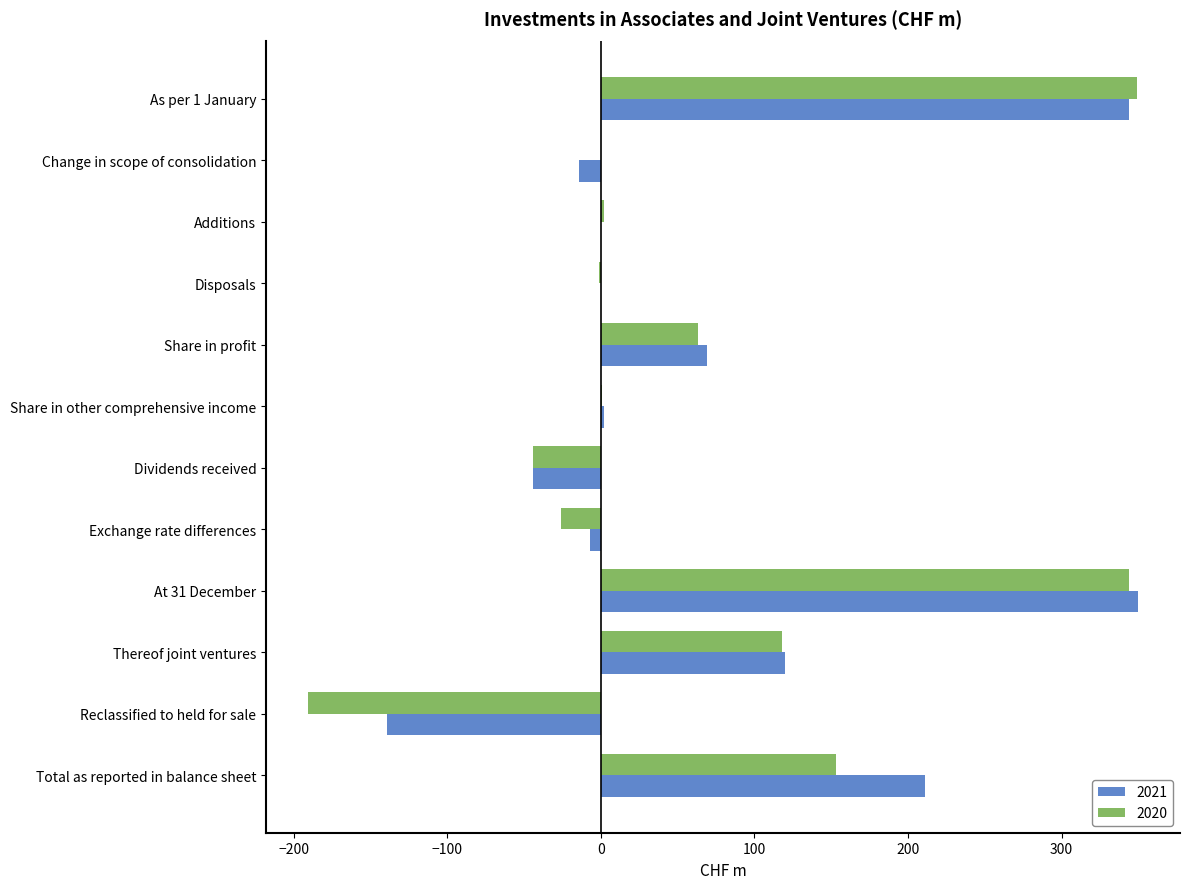

True or false: 2020 has a value of 63 at Share in profit.

True